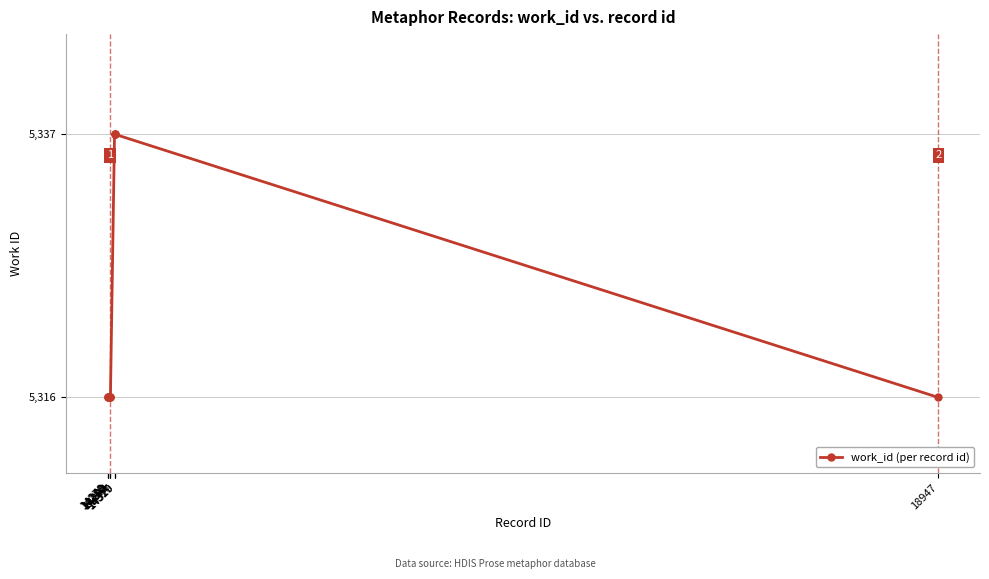

The value at 14290 is 7867. True or false?

False